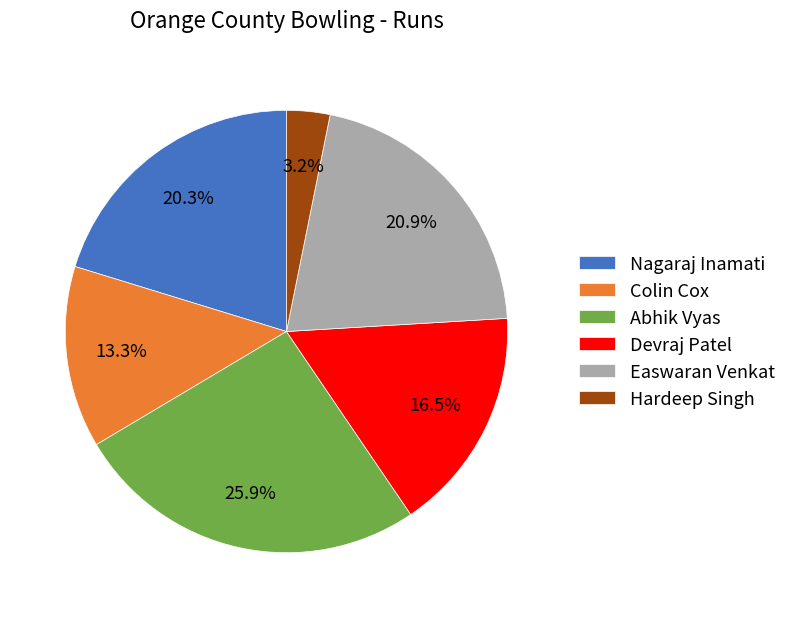

What percentage do Easwaran Venkat and Abhik Vyas together represent?

46.8%